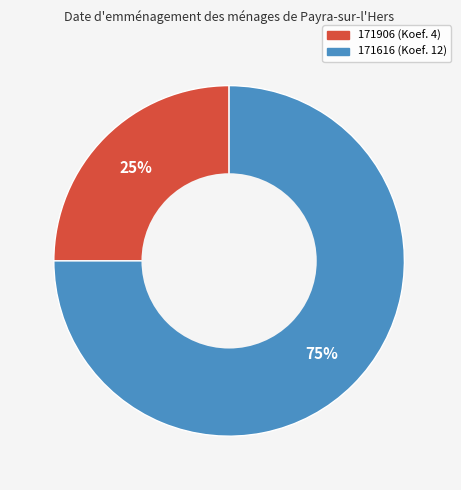

To the nearest percent, what is the difference between the largest and smallest slice percentages?

50%